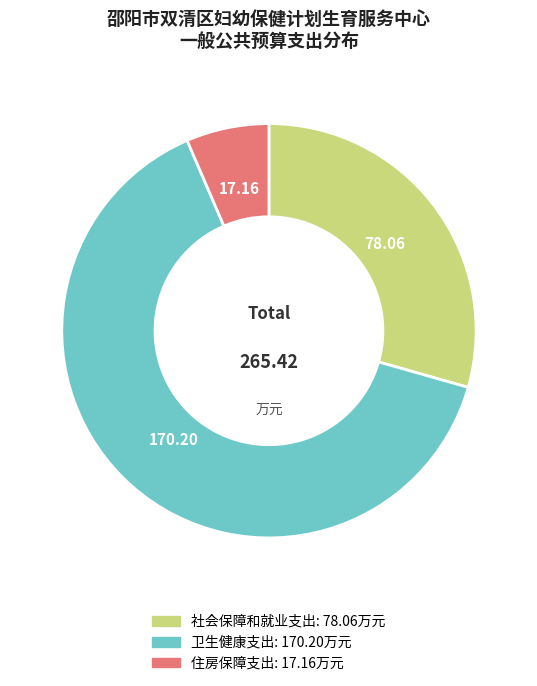

Combined, do 社会保障和就业支出 and 住房保障支出 account for over 50%?

No